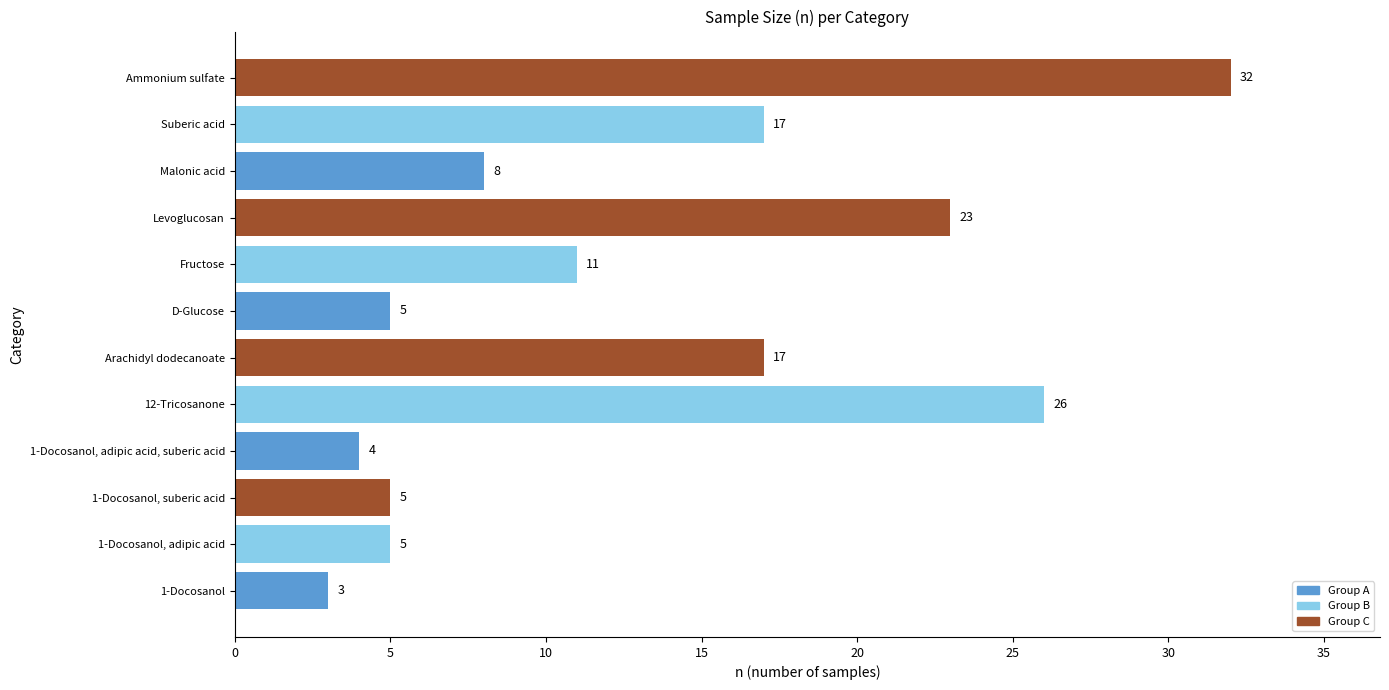

Is it true that the value at 12-Tricosanone is 41?

False